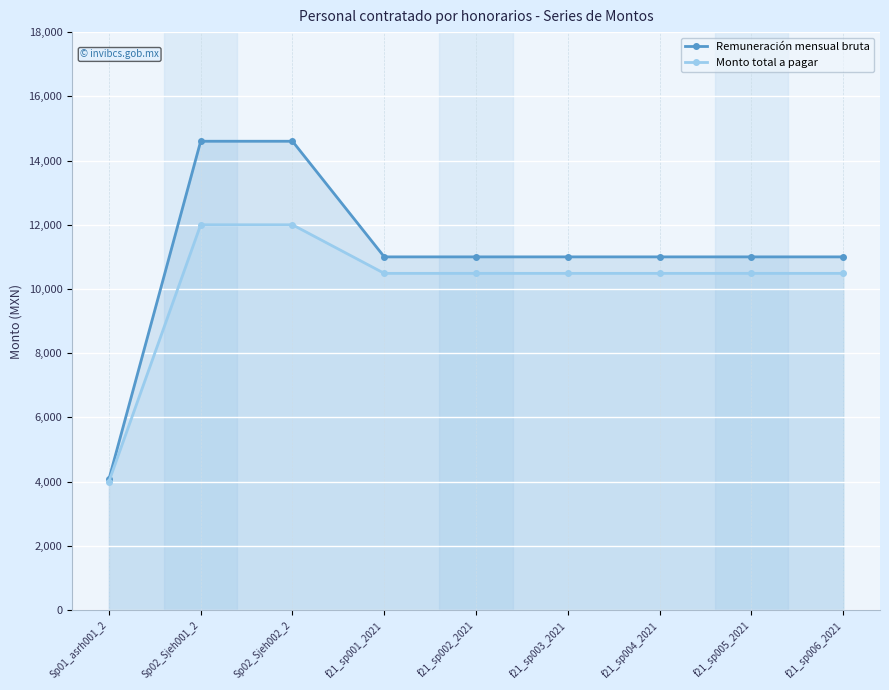

True or false: Monto total a pagar and Remuneración mensual bruta cross at least once.

False